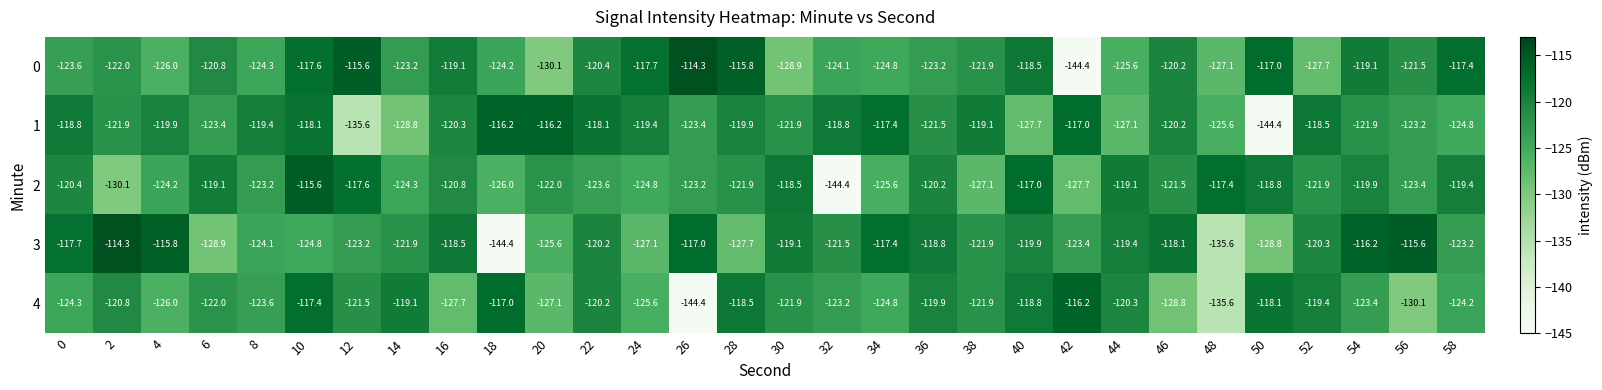

What is the approximate value of 3 at 34?

-117.4